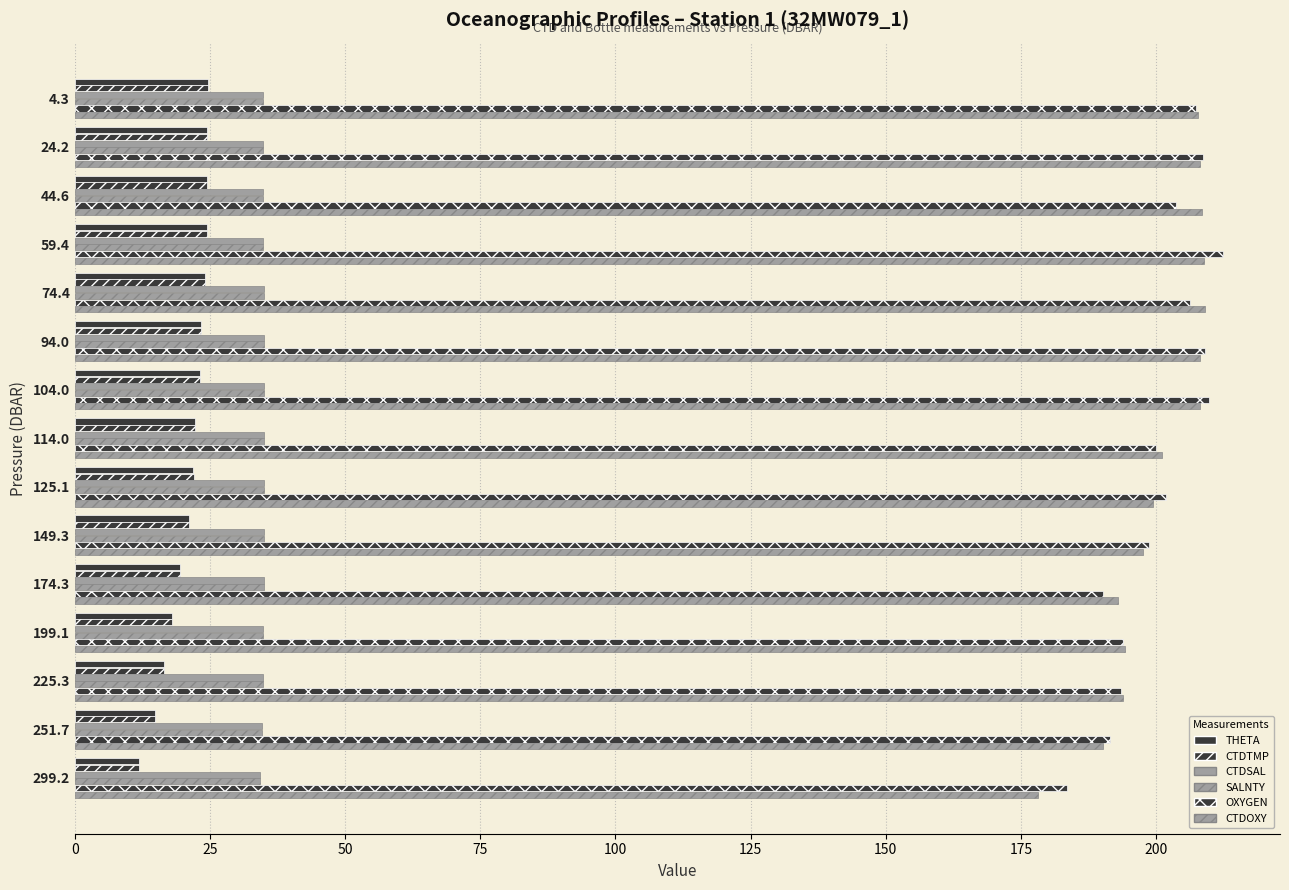

How many data points does each series have?

15